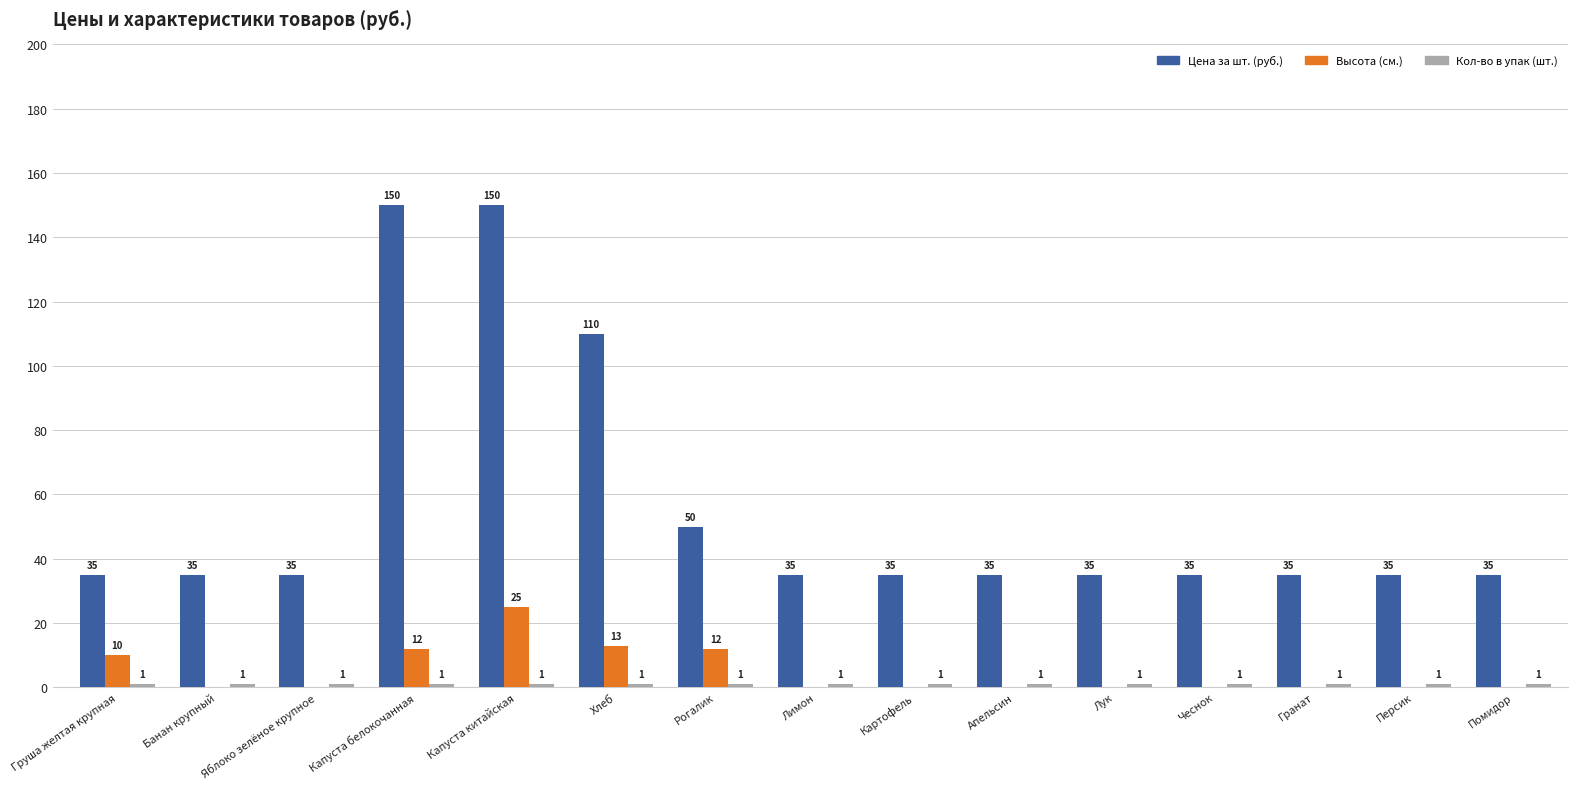

Which category has the highest value in the Высота (см.) series?

Капуста китайская